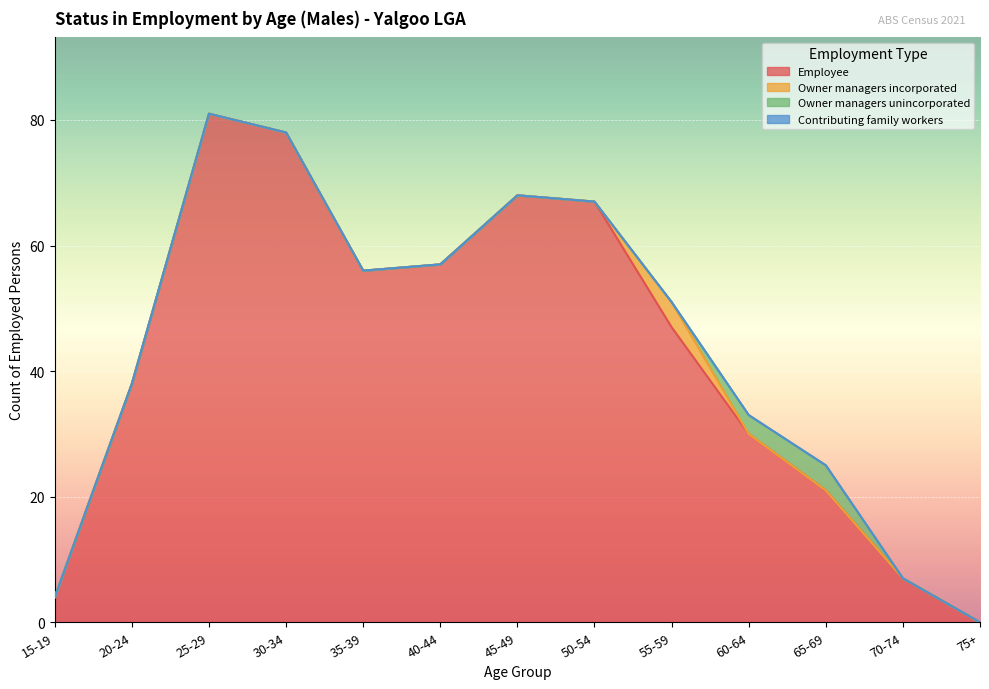

True or false: Owner managers incorporated has more than 1 points higher than both neighbors.

False